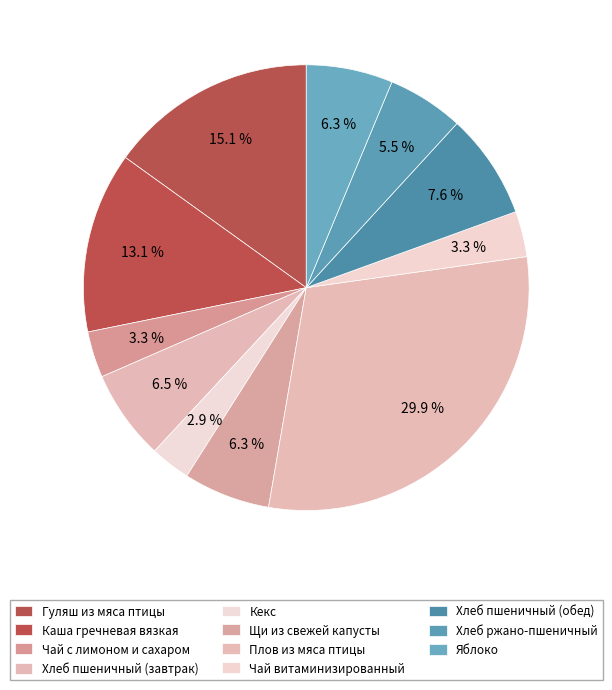

What is the total percentage of Каша гречневая вязкая and Гуляш из мяса птицы?

28.2%